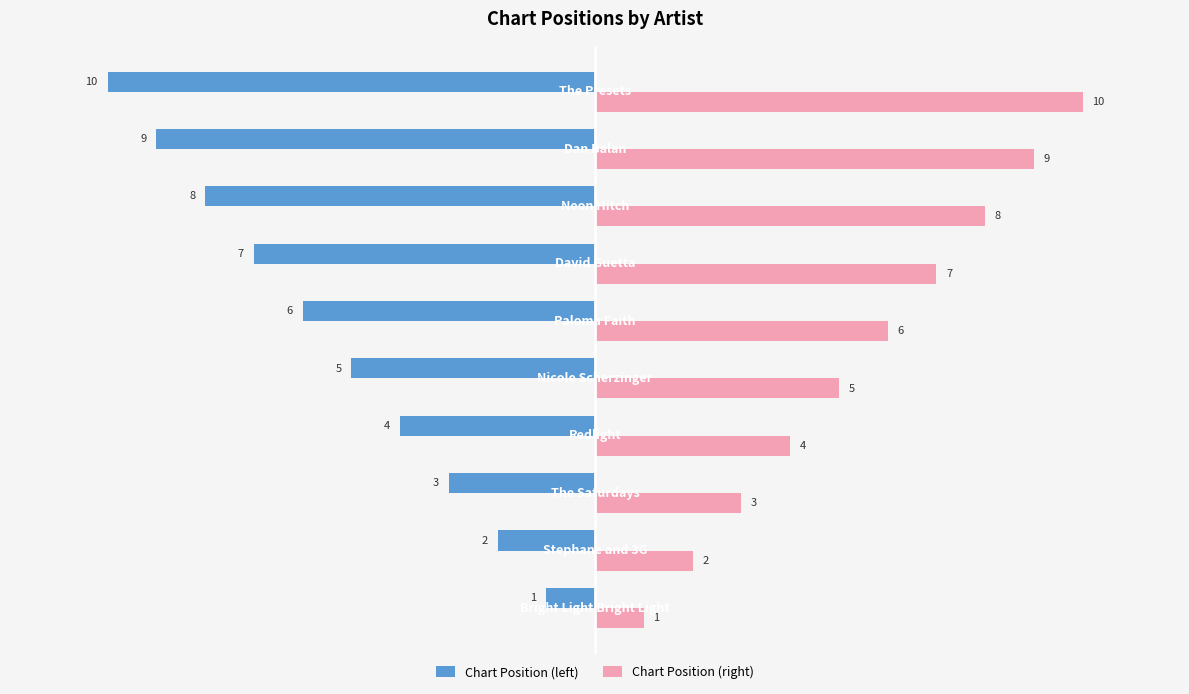

How many series are shown in this chart?

2